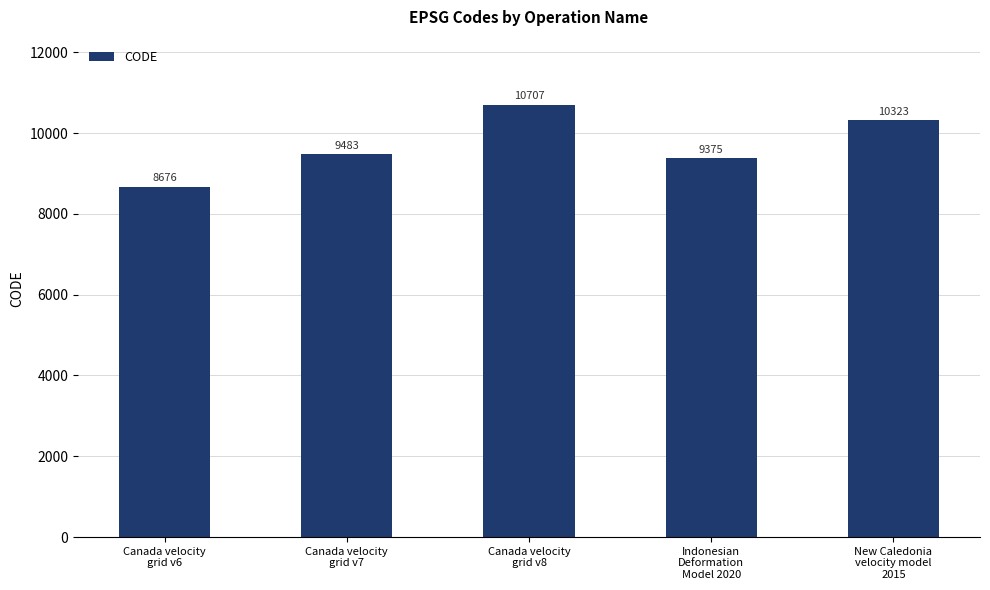

What is the change in value from Canada velocity
grid v6 to Canada velocity
grid v7?

+807